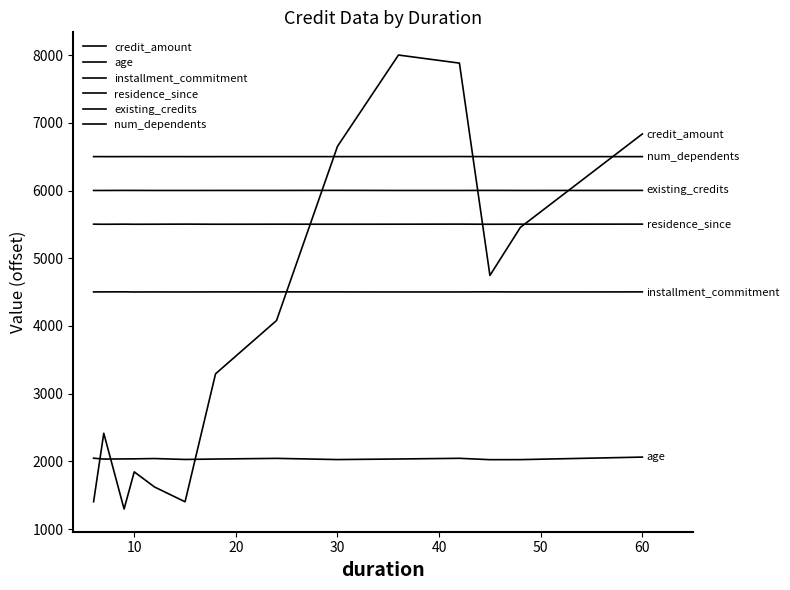

How many lines are shown in the chart?

6